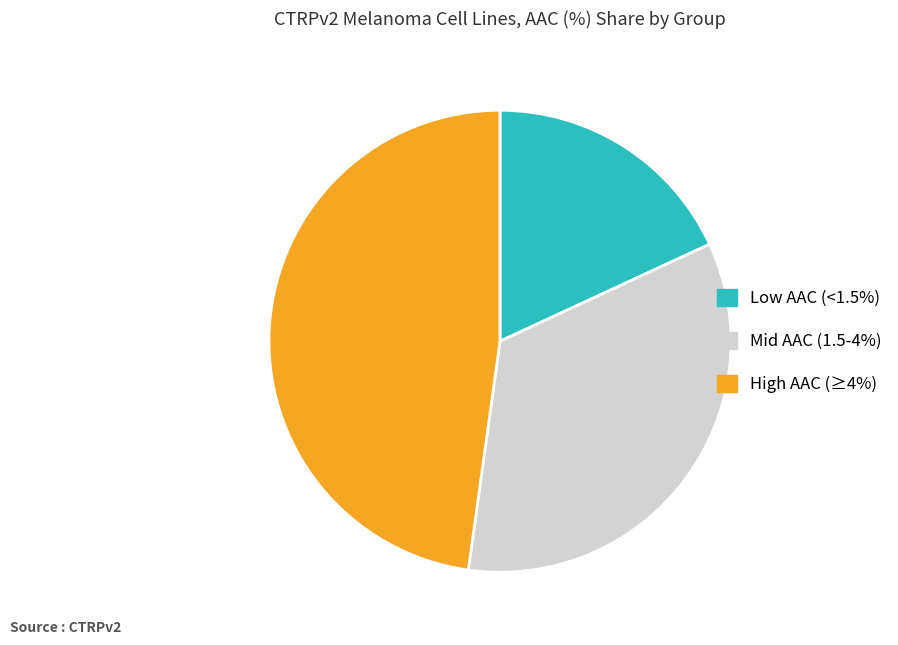

Do Low AAC (<1.5%) and Mid AAC (1.5-4%) together represent more than half of the pie?

Yes